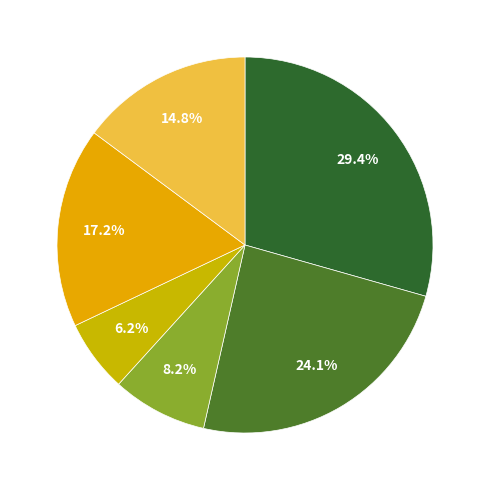

Count the number of slices in the pie.

6